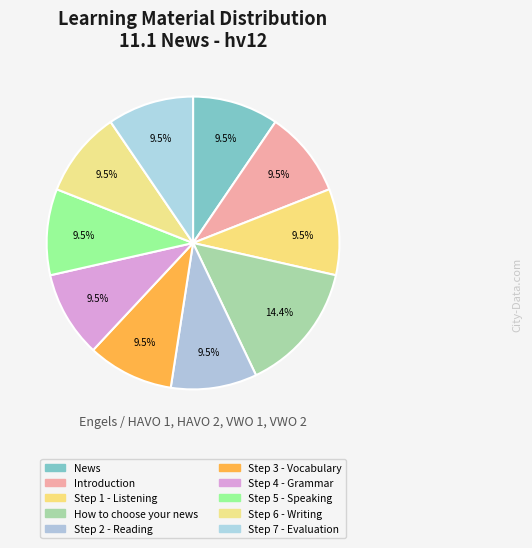

Is Introduction the majority of the pie?

No